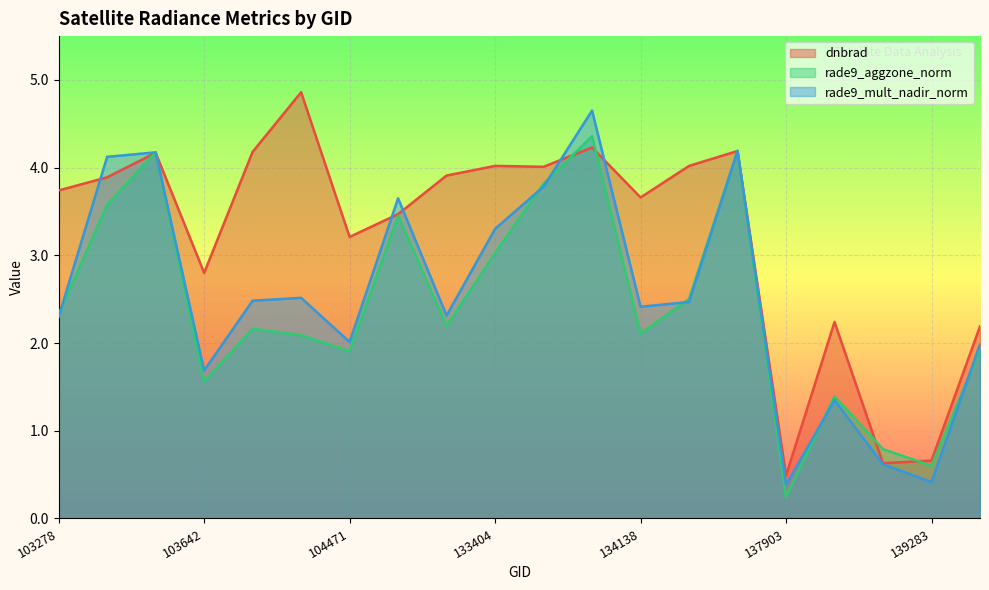

Does the chart display data point markers on the line(s)?

No